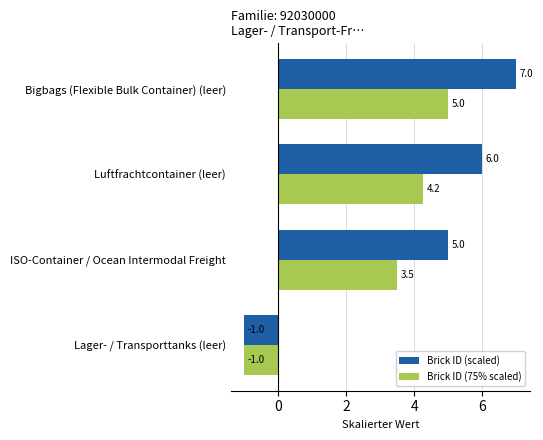

Which category has the highest value across all series?

Bigbags (Flexible Bulk Container) (leer)